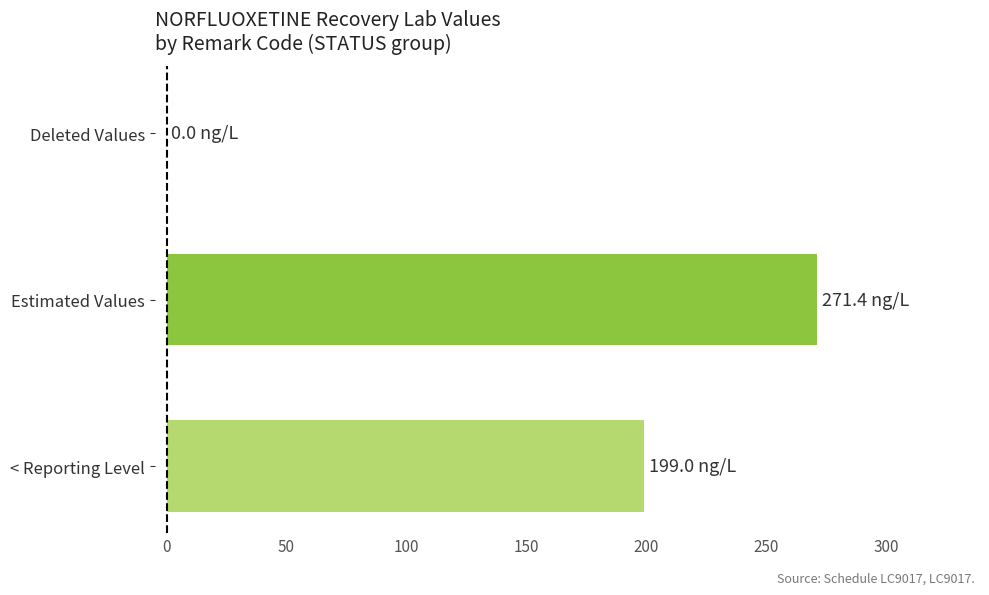

True or false: the data shows -163.7 at Deleted Values.

False